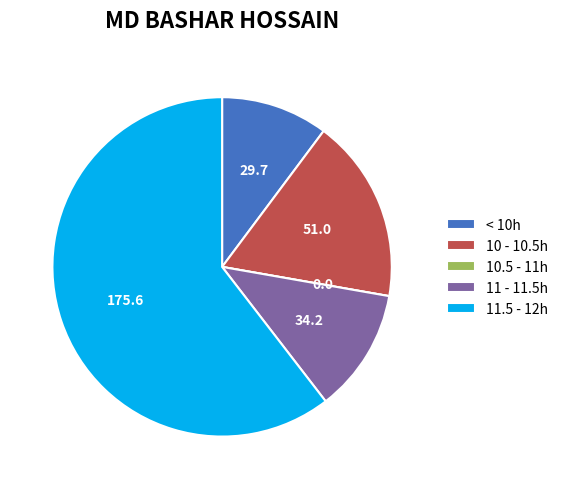

What is the largest slice in the pie chart?

11.5 - 12h